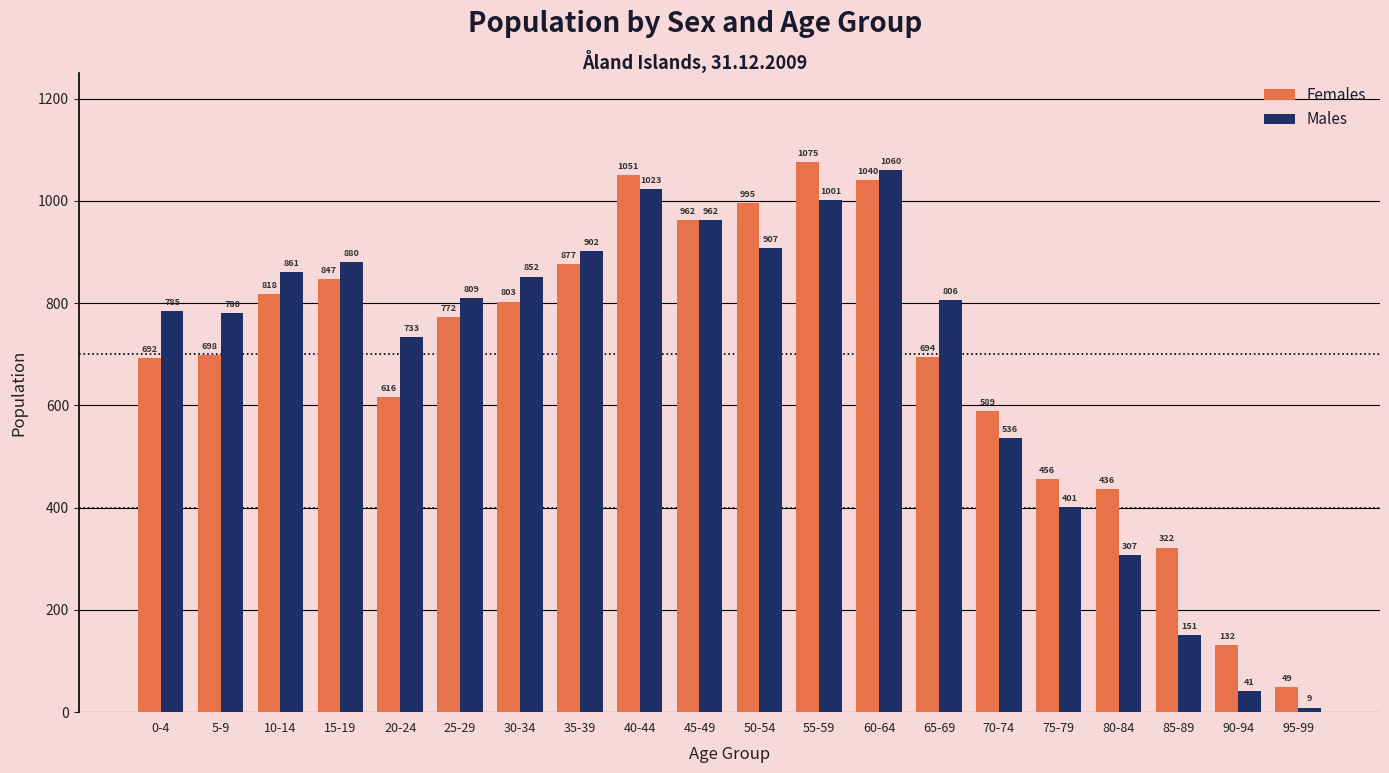

What position from the left is 95-99?

20